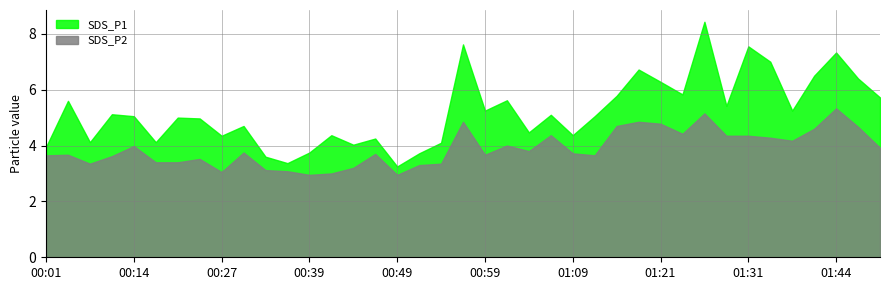

Reading left to right, what are all the values shown in this chart?

SDS_P1: 4.0	5.6	4.1	5.1	5.0	4.1	5.0	5.0	4.3	4.7	3.6	3.4	3.8	4.4	4.0	4.2	3.2	3.7	4.1	7.6	5.2	5.6	4.5	5.1	4.4	5.0	5.8	6.7	6.3	5.8	8.4	5.4	7.5	7.0	5.2	6.5	7.3	6.4	5.7
SDS_P2: 3.6	3.7	3.4	3.6	4.0	3.4	3.4	3.5	3.0	3.8	3.1	3.1	3.0	3.0	3.2	3.7	3.0	3.3	3.4	4.8	3.7	4.0	3.8	4.4	3.7	3.6	4.7	4.8	4.8	4.4	5.2	4.3	4.3	4.3	4.2	4.6	5.3	4.7	3.9